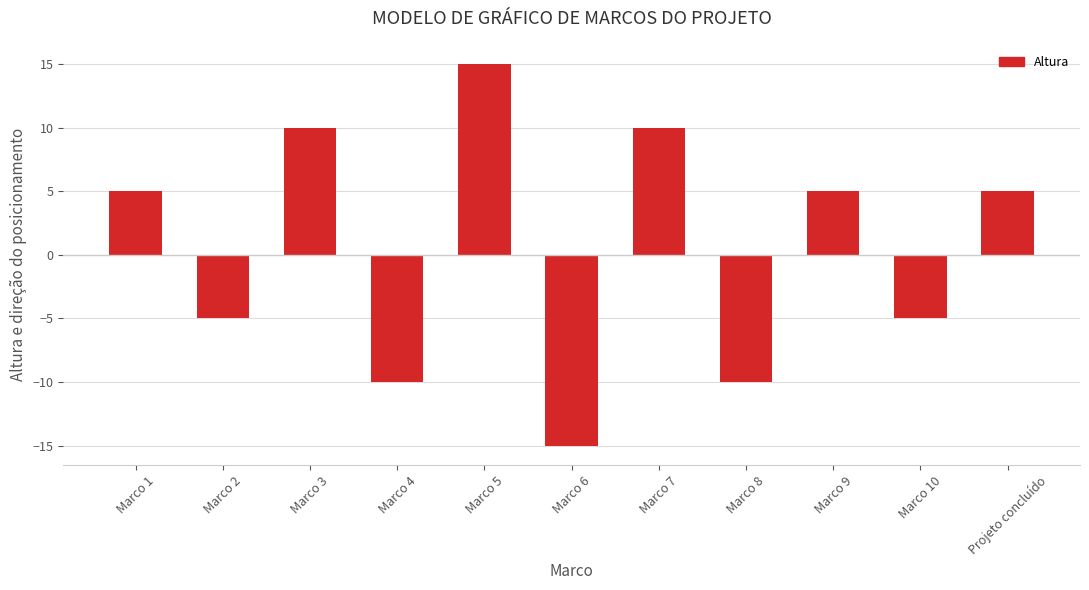

How many bars are there in total?

11